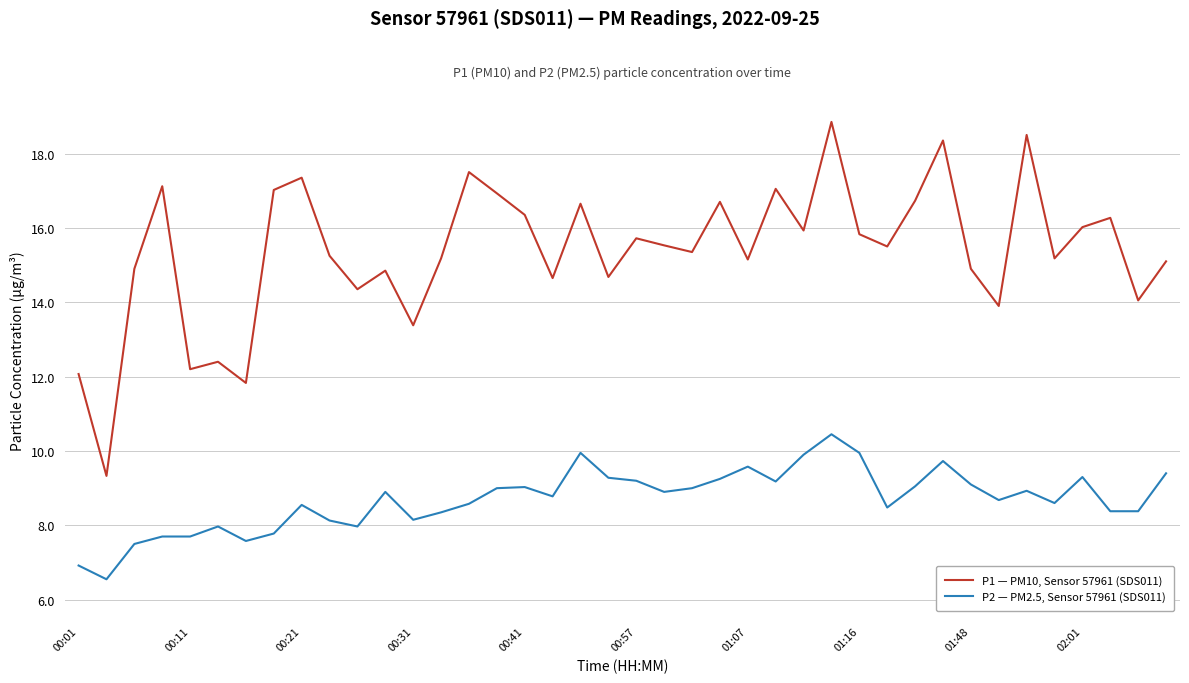

Which series has the largest range (max minus min)?

P1 — PM10, Sensor 57961 (SDS011)